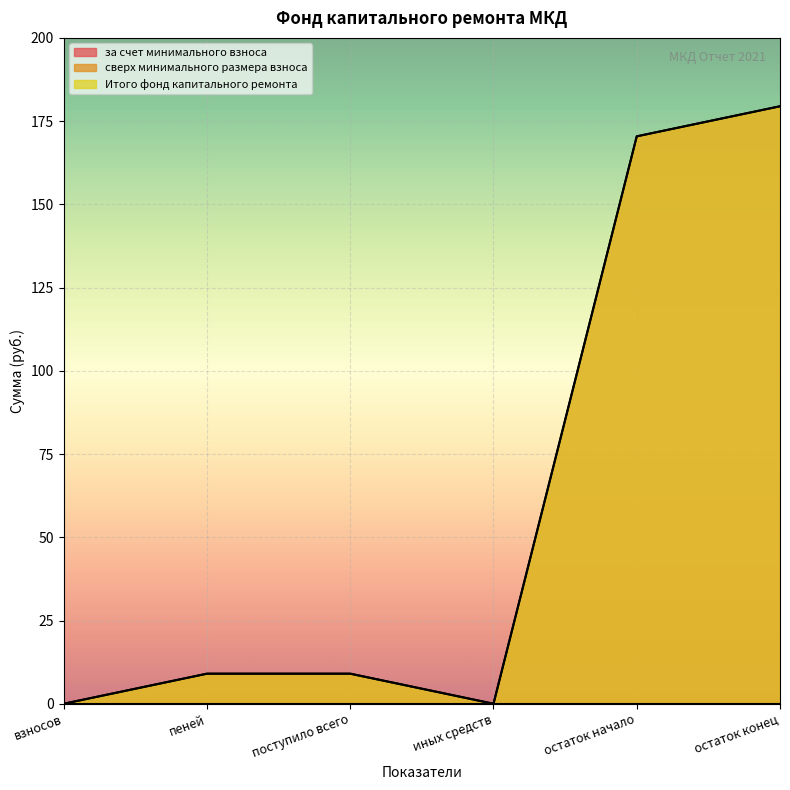

At which label does за счет минимального взноса reach its minimum?

взносов